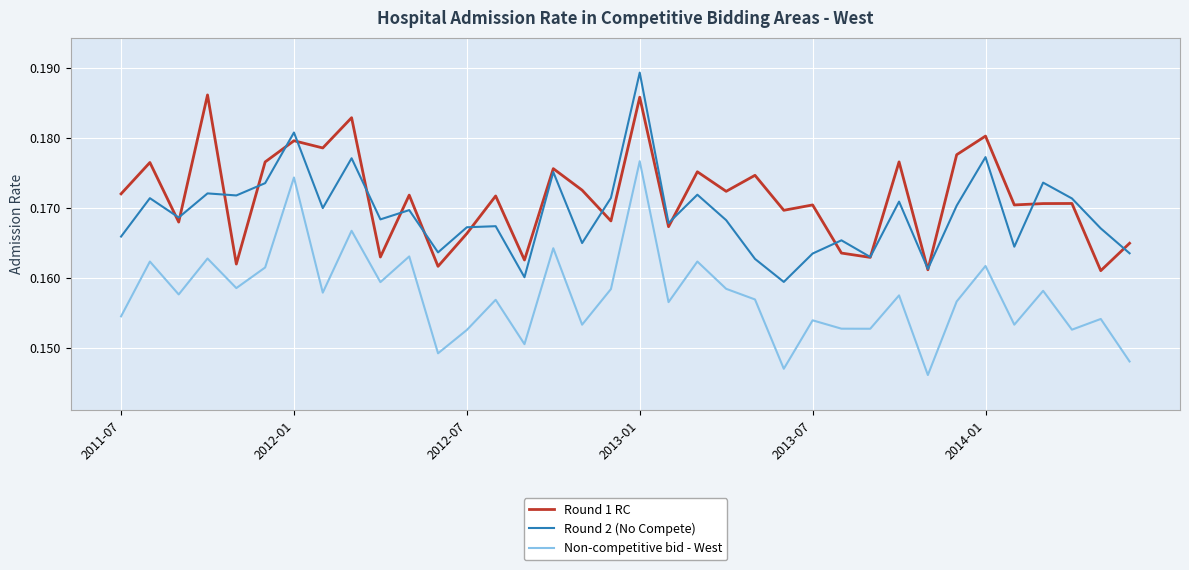

True or false: Round 1 RC and Non-competitive bid - West intersect in this chart.

False